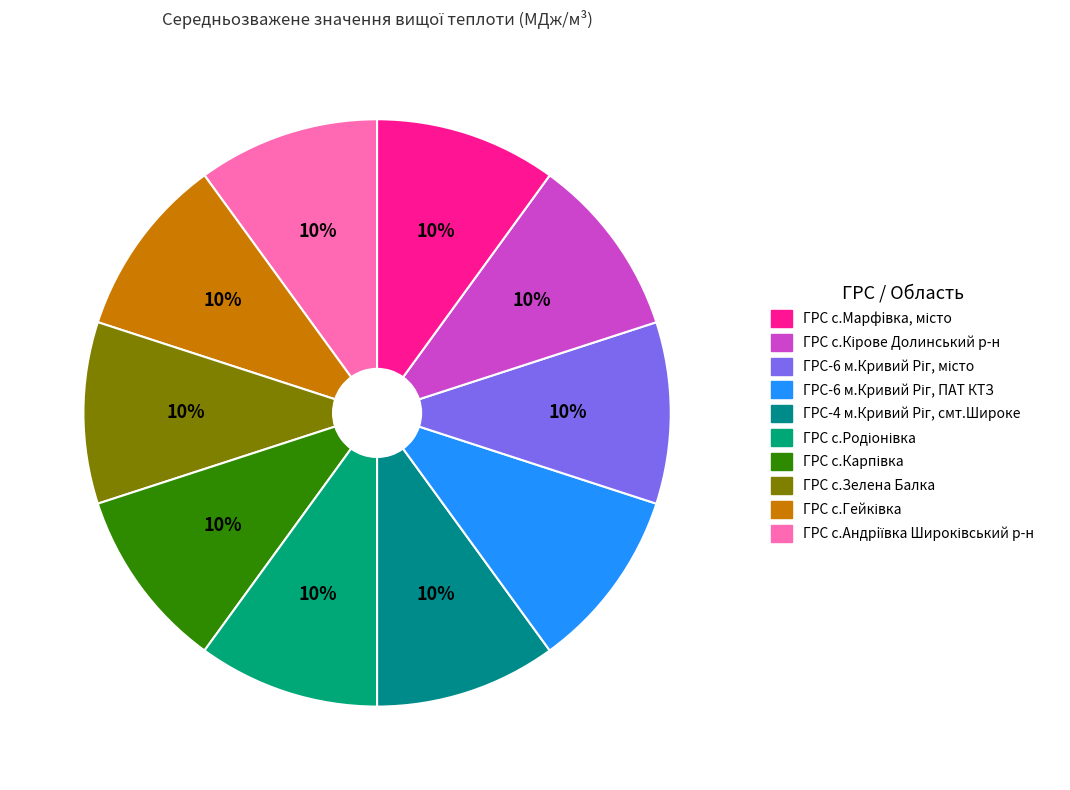

How many slices are in this pie chart?

10